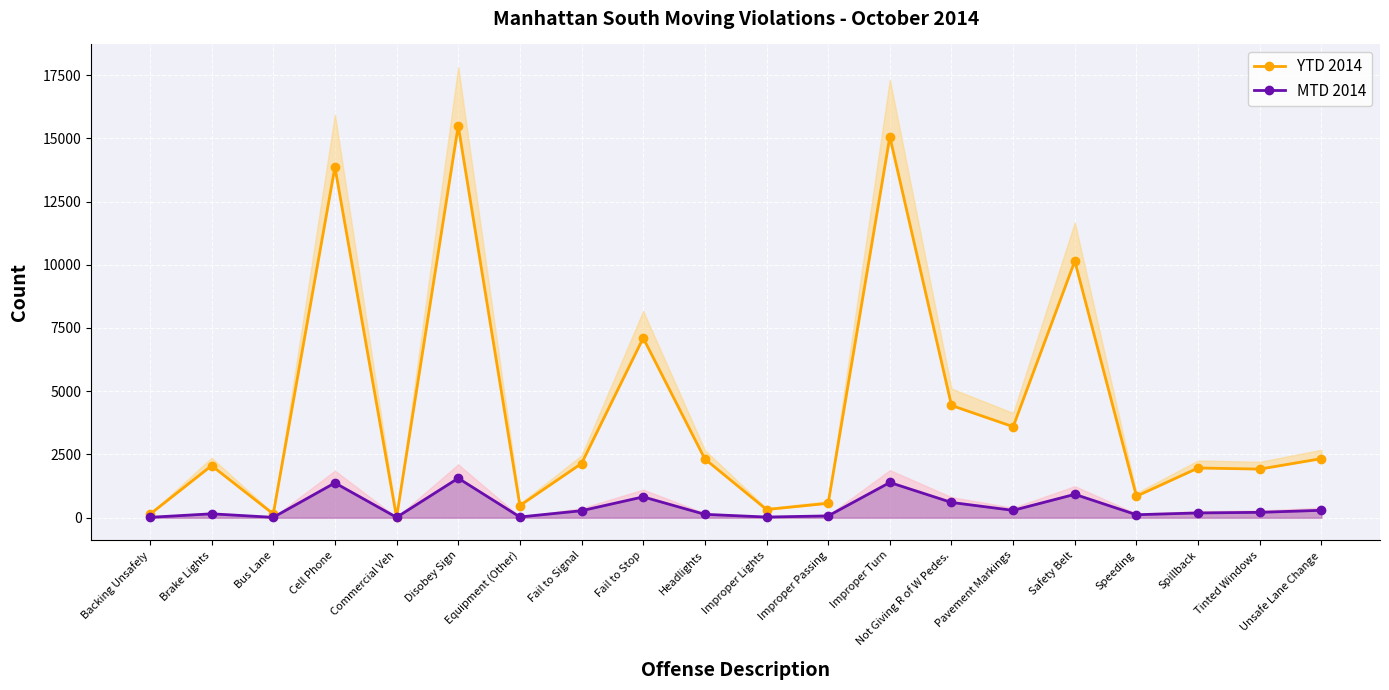

What is the total value across all series at Commercial Veh?

31